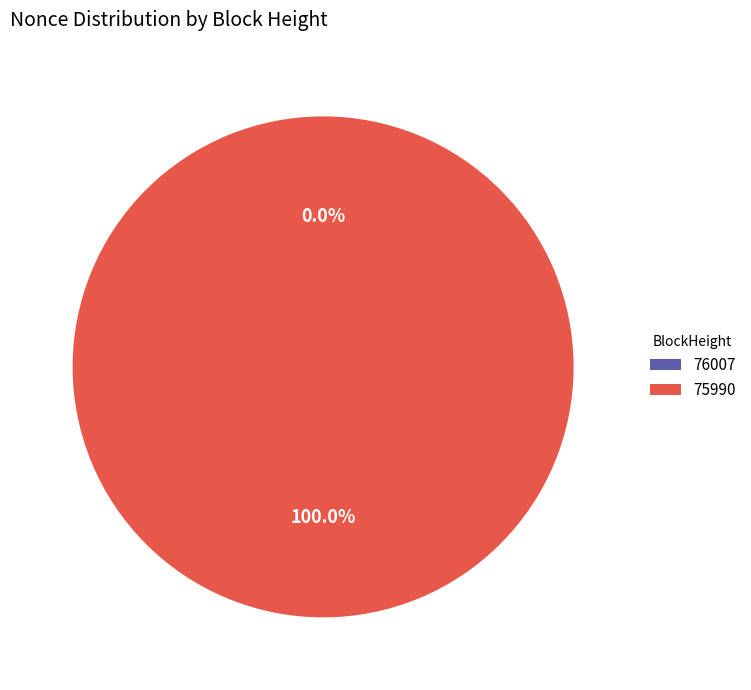

Which category has the smallest portion of the pie?

76007